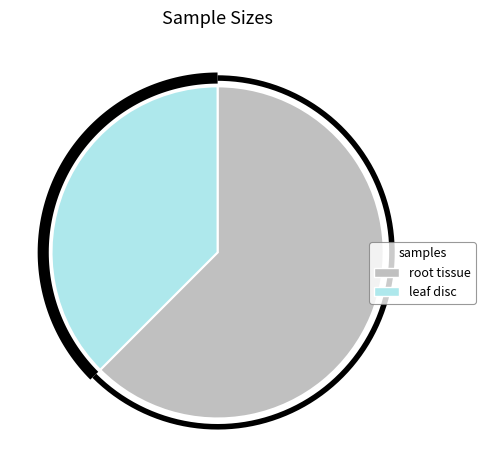

To the nearest percent, what is the average slice percentage?

50%